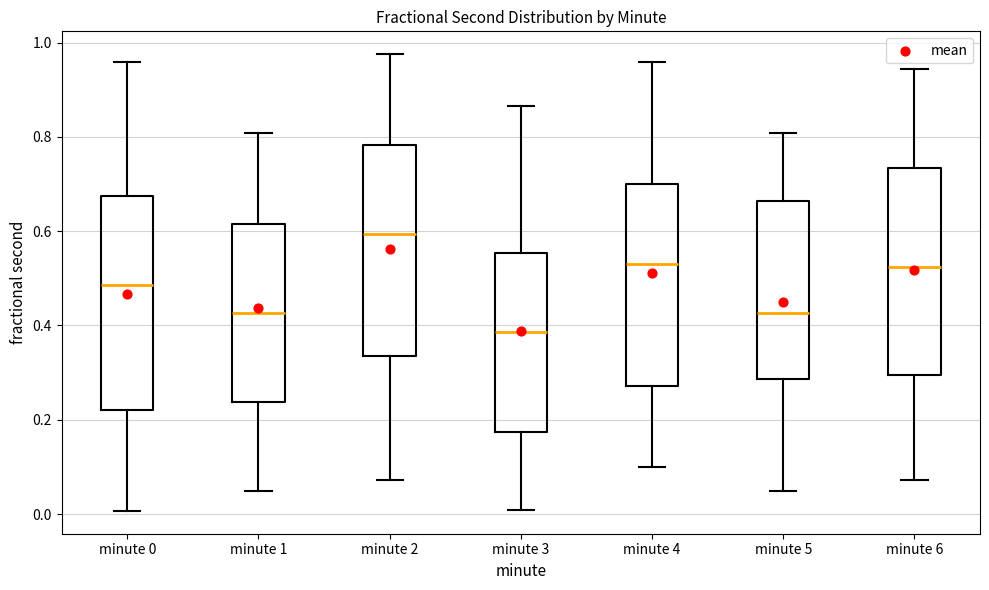

Reading left to right, read every box against the y-axis: the position of its median line, the range the box covers, and the ends of its whiskers. The values are not printed on the chart, so give them approximately, as read against the axis.

minute 0: median 0.48, box 0.22 to 0.68, whiskers 0.00 to 0.96
minute 1: median 0.42, box 0.24 to 0.62, whiskers 0.04 to 0.80
minute 2: median 0.60, box 0.34 to 0.78, whiskers 0.08 to 0.98
minute 3: median 0.38, box 0.18 to 0.56, whiskers 0.00 to 0.86
minute 4: median 0.54, box 0.28 to 0.70, whiskers 0.10 to 0.96
minute 5: median 0.42, box 0.28 to 0.66, whiskers 0.04 to 0.80
minute 6: median 0.52, box 0.30 to 0.74, whiskers 0.08 to 0.94